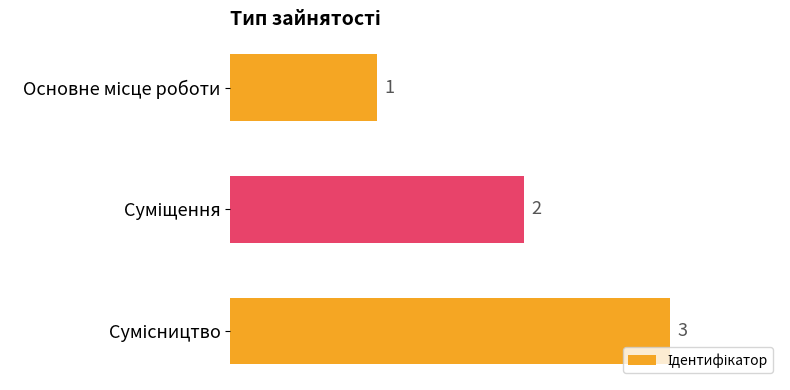

Are the bars horizontal?

Yes